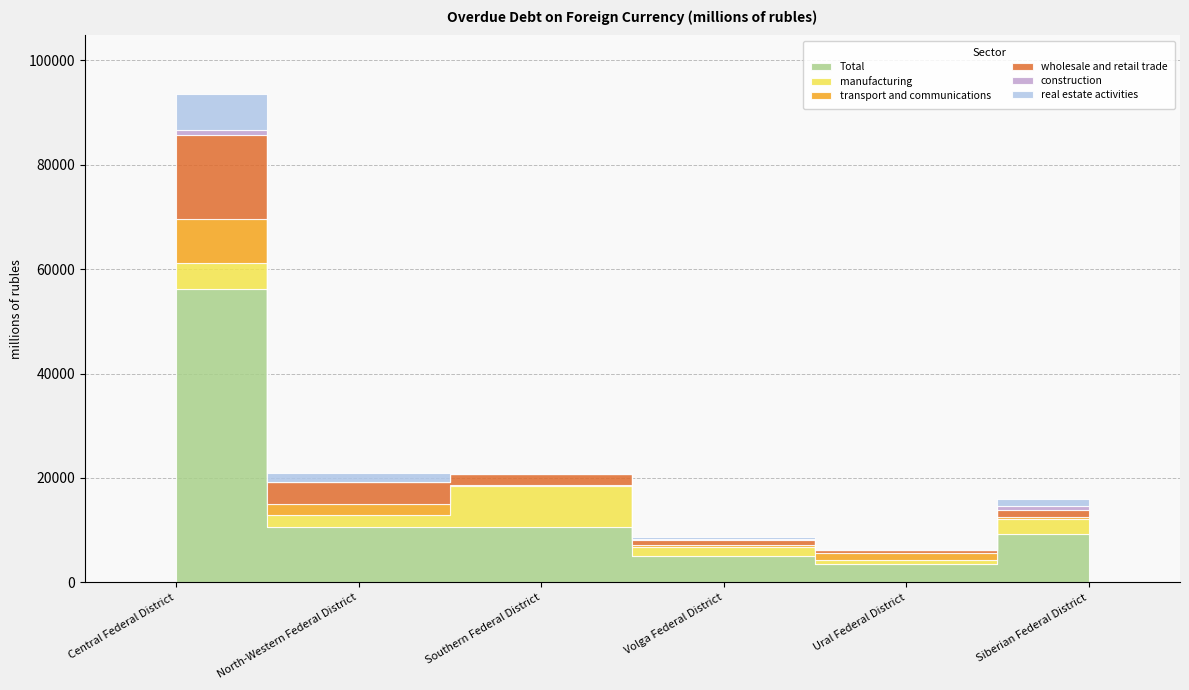

Reading left to right, transcribe all the data shown in this chart.

Total: 56186.6	10687.0	10559.2	4987.3	3458.8	9308.8
manufacturing: 4940.2	2209.9	7929.2	1823.4	892.1	2889.3
transport and communications: 8484.5	2181.6	73.6	412.3	1205.6	392.1
wholesale and retail trade: 16112.3	4120.3	2205.0	987.4	623.8	1340.7
construction: 872.9	12.6	20.6	156.3	89.2	648.9
real estate activities: 6916.2	1654.0	255.1	334.2	178.3	1375.3